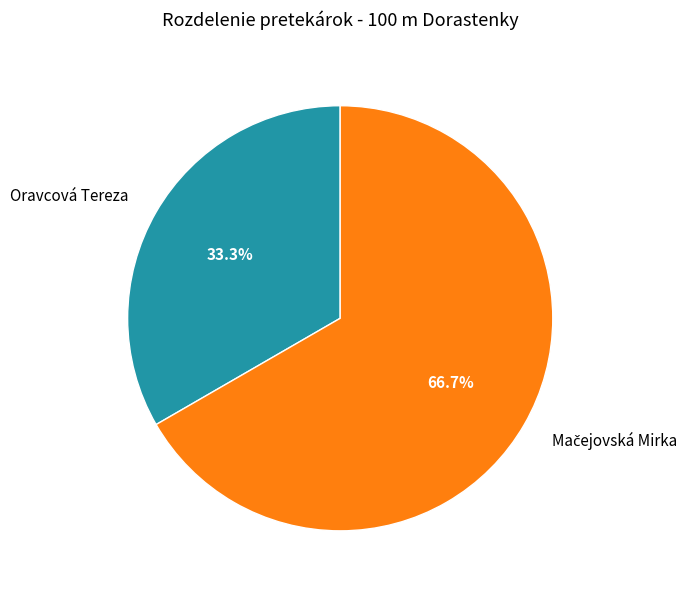

Is there any slice that represents more than half of the pie?

Yes